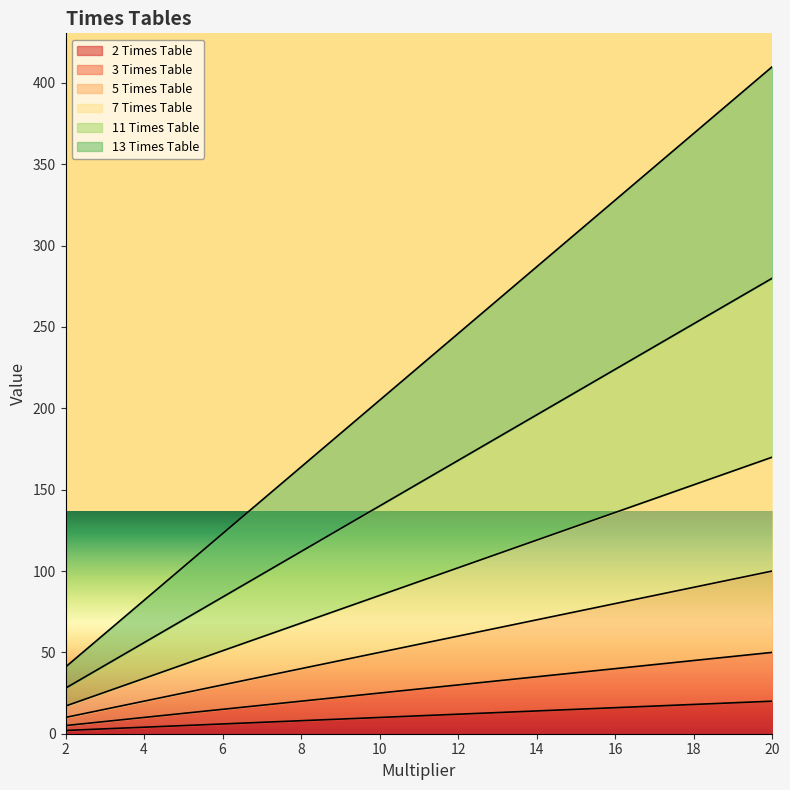

True or false: 3 Times Table has a value of 13 at 4.

False